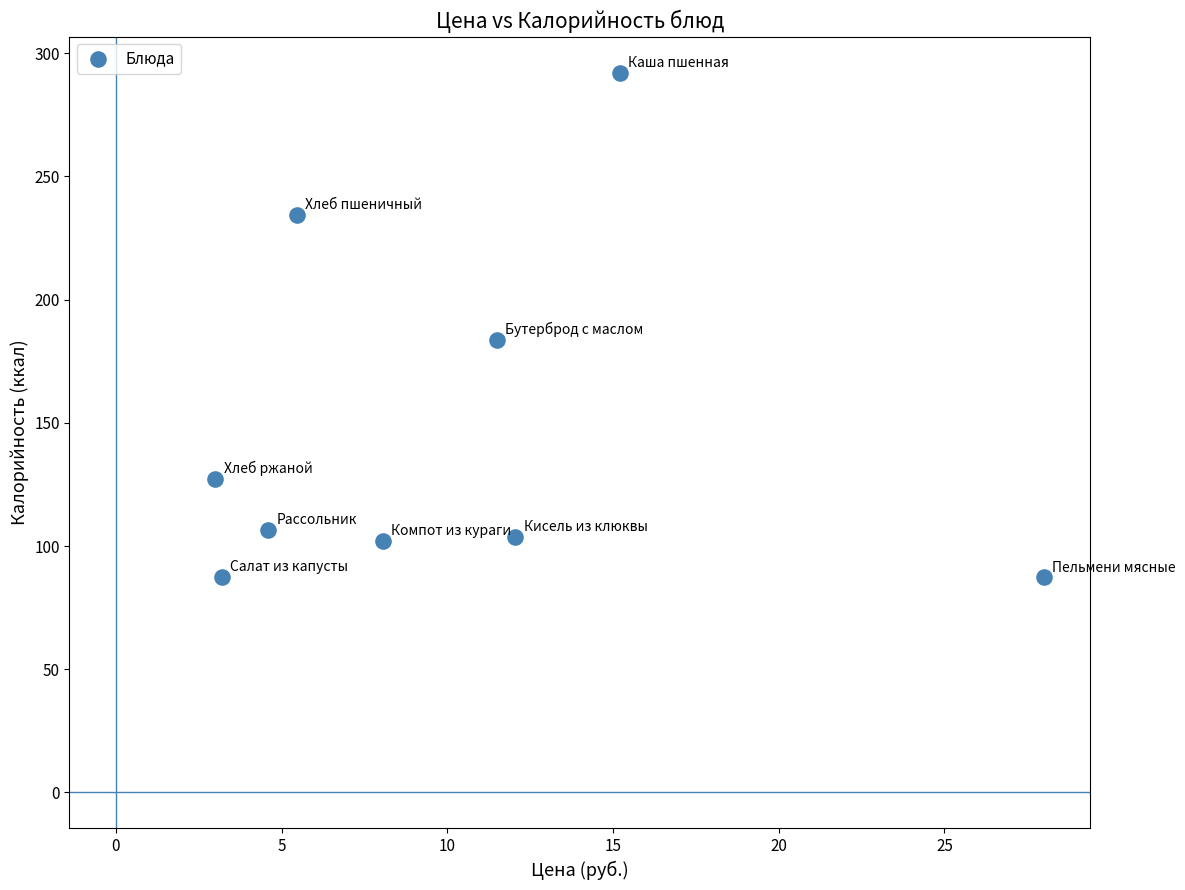

What Y value in the scatter plot is closest to 189?

183.6